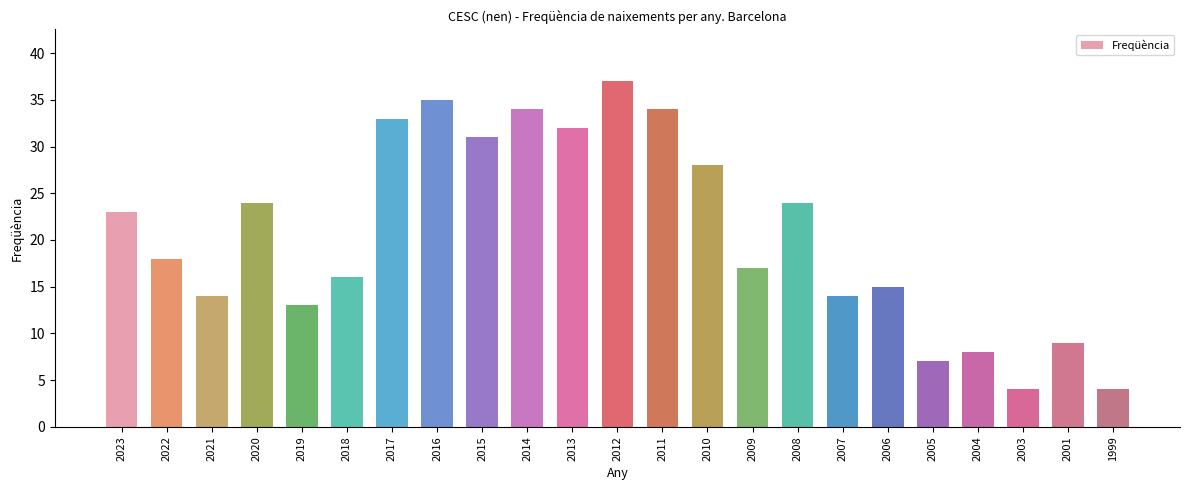

Count the number of data series in this chart.

1